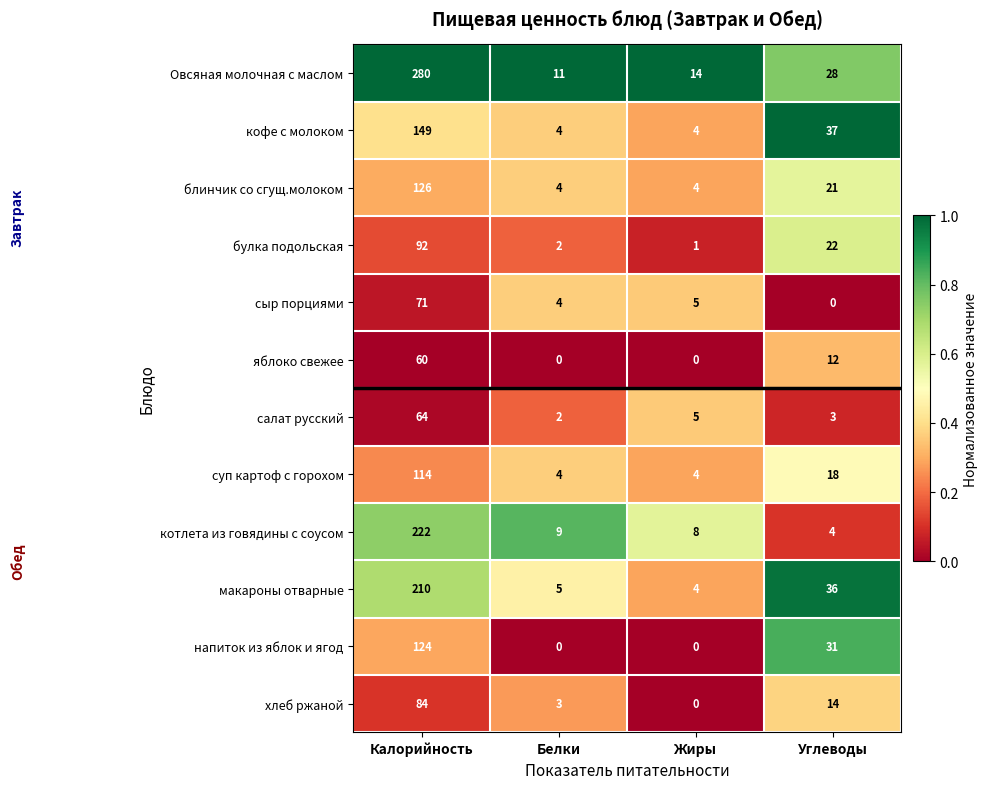

The value of Овсяная молочная с маслом at Калорийность is 85. True or false?

False